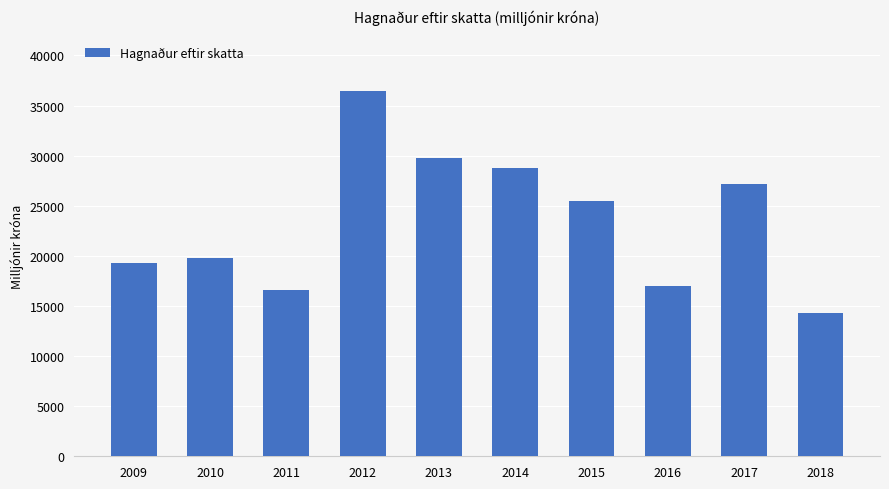

Reading right to left, transcribe all the data shown in this chart.

2018=14332	2017=27213	2016=16957	2015=25494	2014=28759	2013=29737	2012=36460	2011=16643	2010=19766	2009=19260